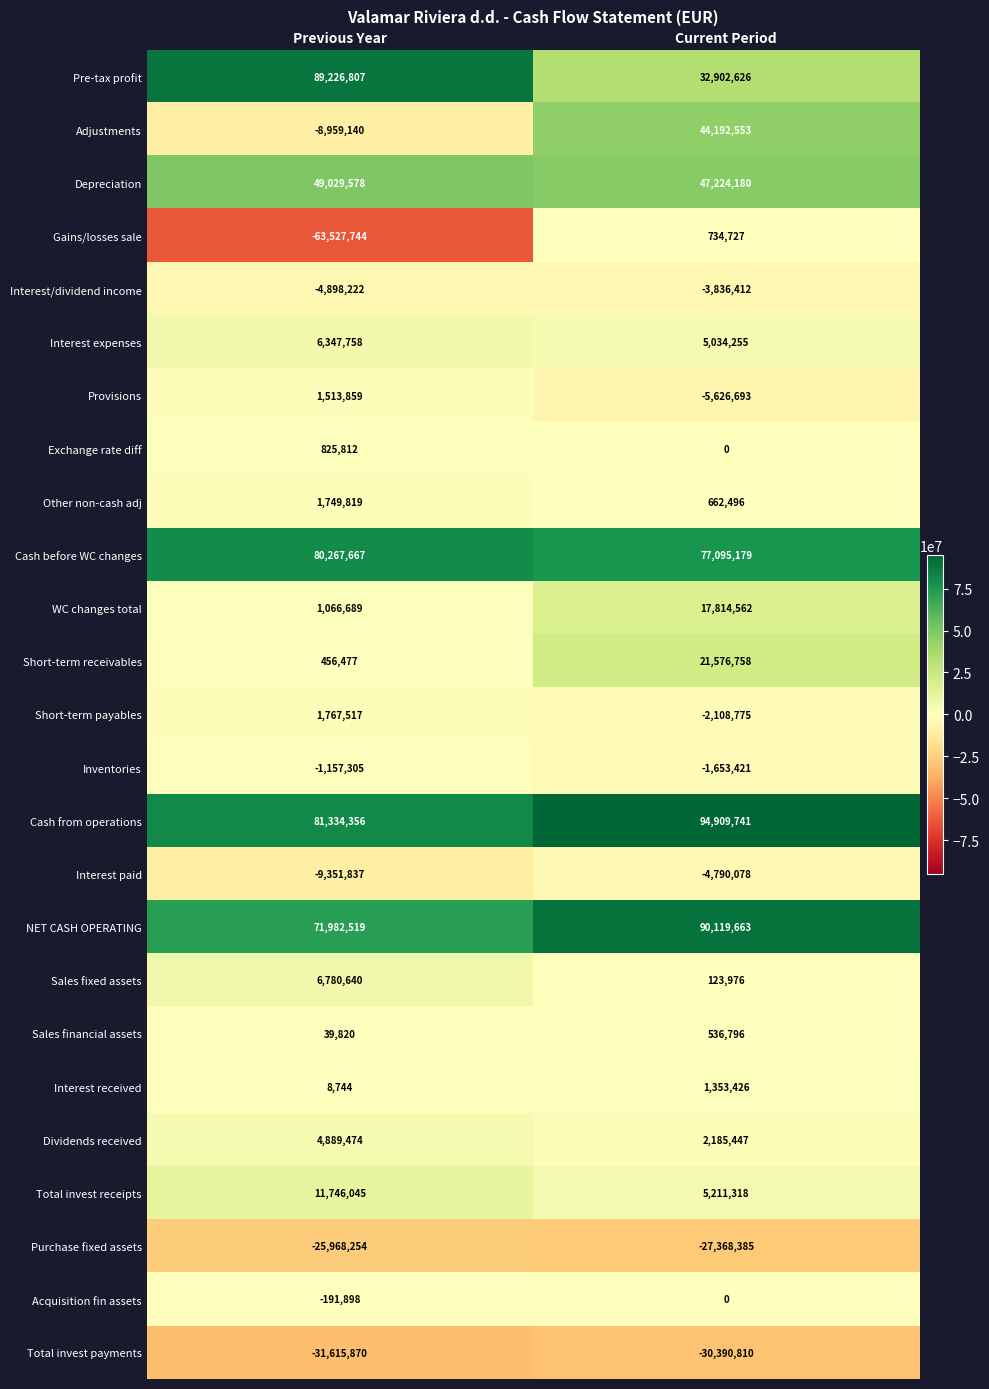

At which label is Interest paid closest to -7070957?

Current Period